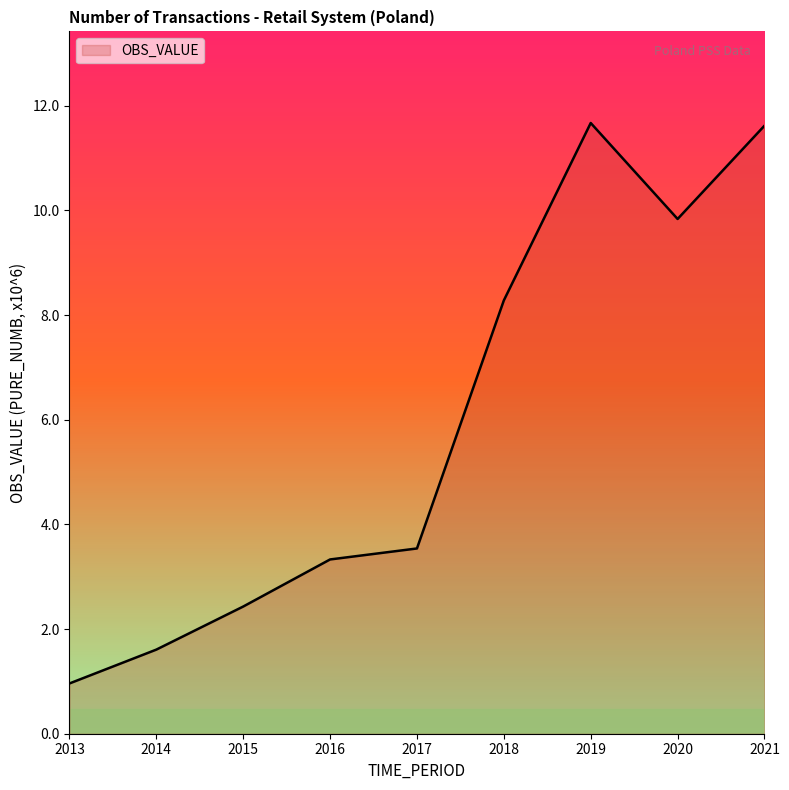

What is the smallest value displayed?

1.0